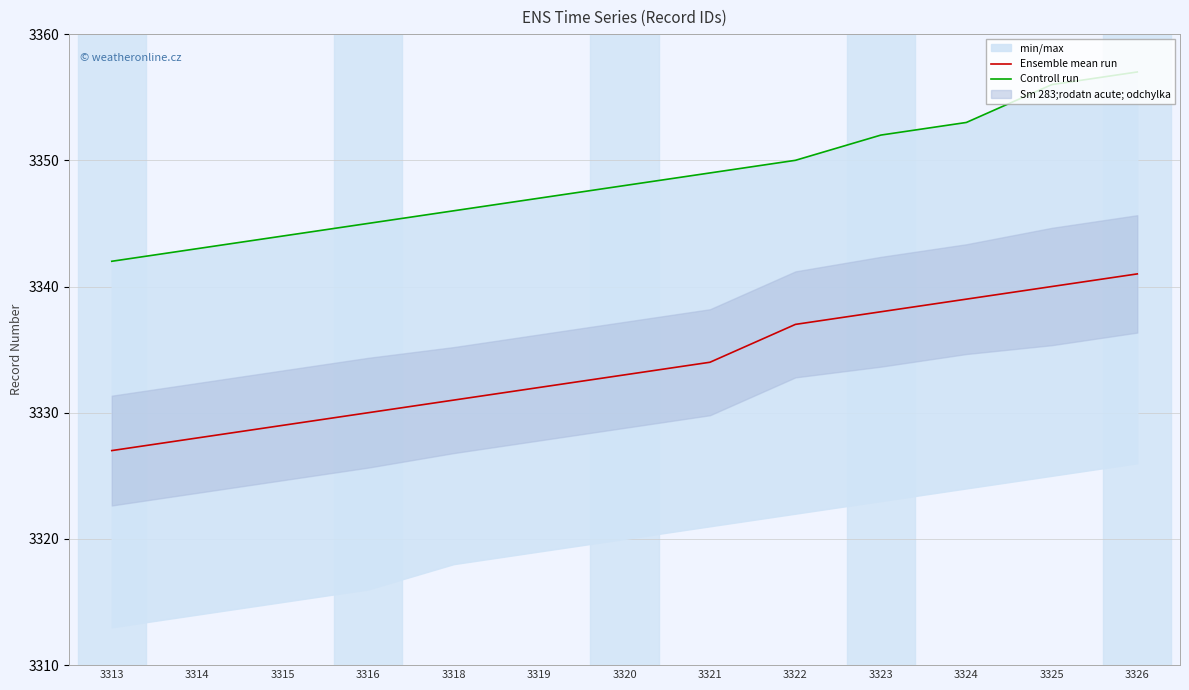

Reading left to right, extract all data points from this chart.

Ensemble mean run: 3313=3327	3314=3328	3315=3329	3316=3330	3318=3331	3319=3332	3320=3333	3321=3334	3322=3337	3323=3338	3324=3339	3325=3340	3326=3341
Controll run: 3313=3342	3314=3343	3315=3344	3316=3345	3318=3346	3319=3347	3320=3348	3321=3349	3322=3350	3323=3352	3324=3353	3325=3356	3326=3357